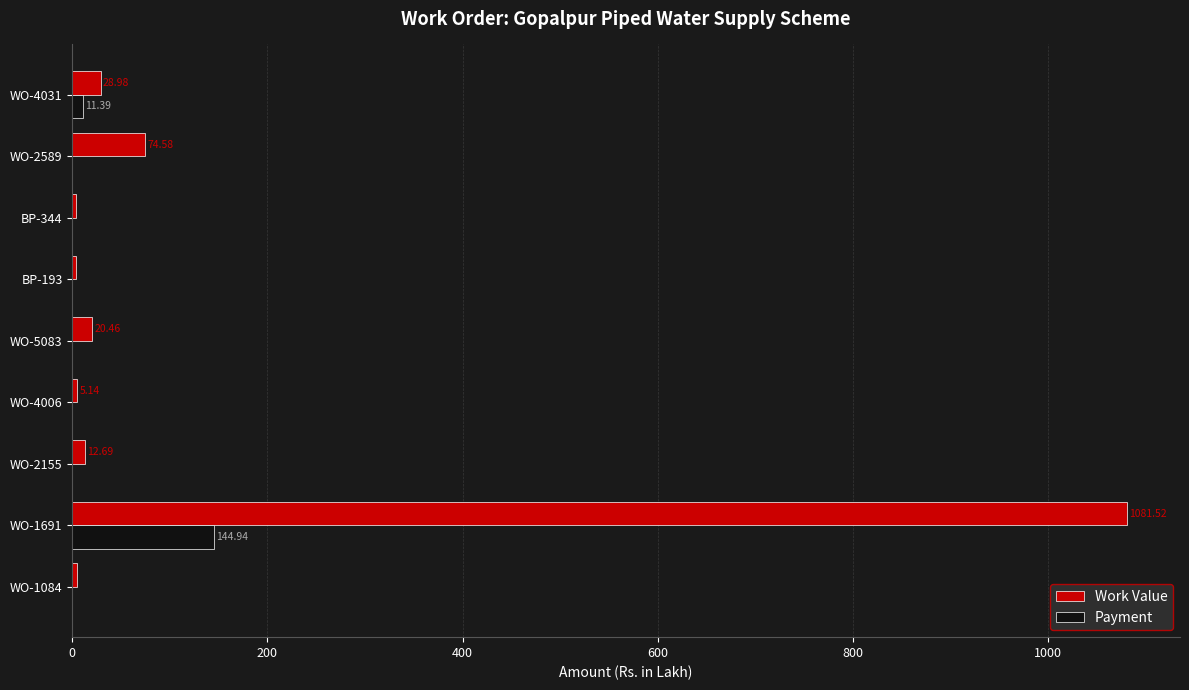

At which category is the sum across all series the highest?

WO-1691